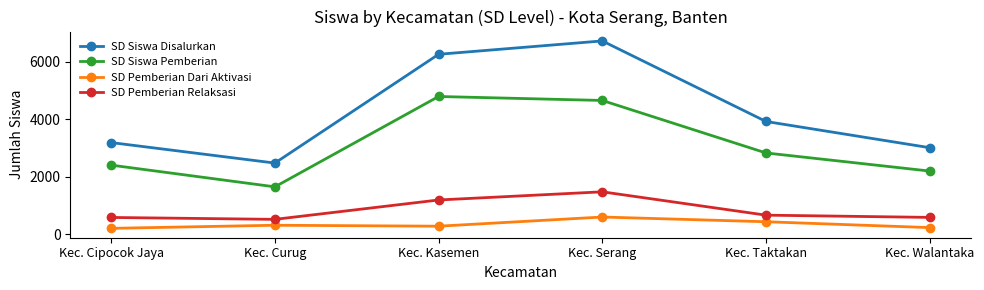

True or false: SD Pemberian Relaksasi and SD Siswa Pemberian cross at least once.

False